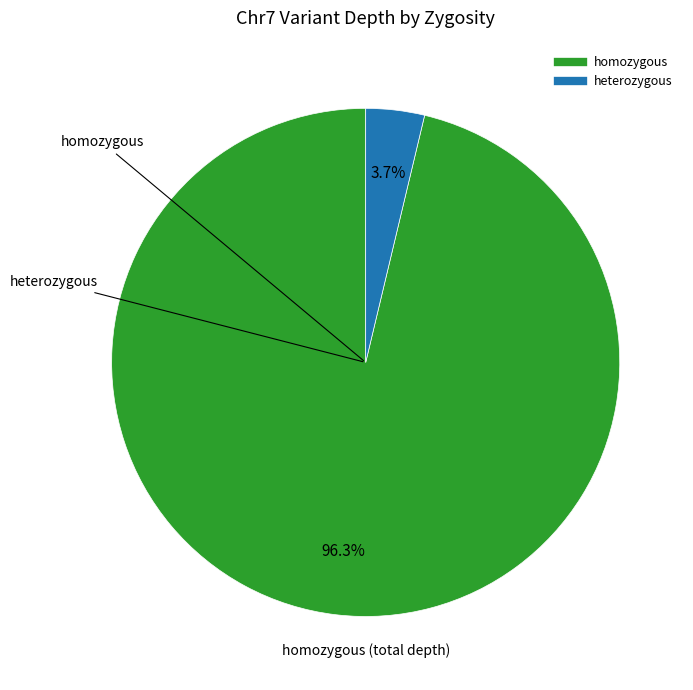

Is there a majority slice in this chart?

Yes